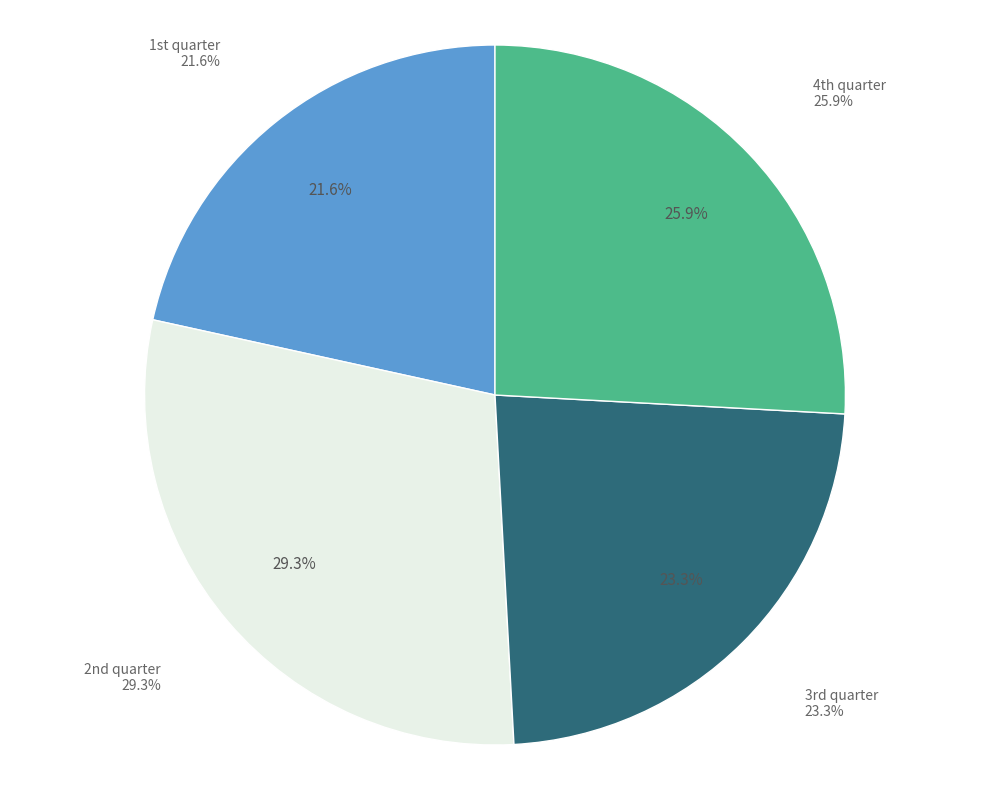

Rank the categories by value from lowest to highest.

1st quarter, 3rd quarter, 4th quarter, 2nd quarter